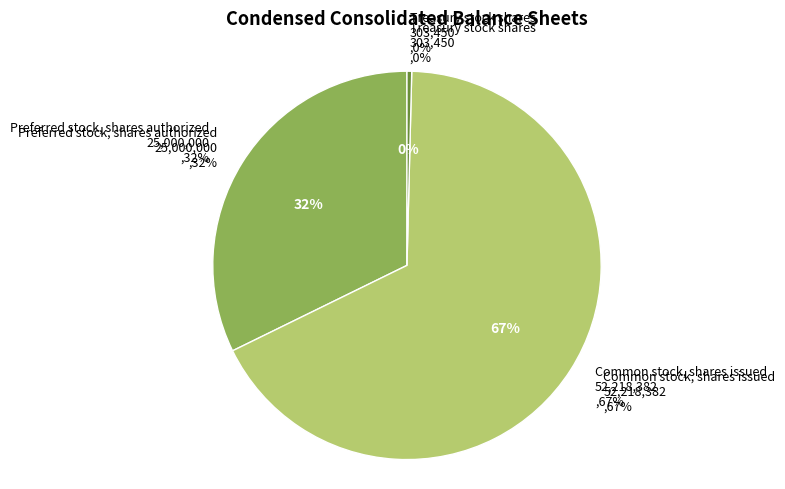

Which has a higher value, Treasury stock shares or Preferred stock, shares authorized?

Preferred stock, shares authorized